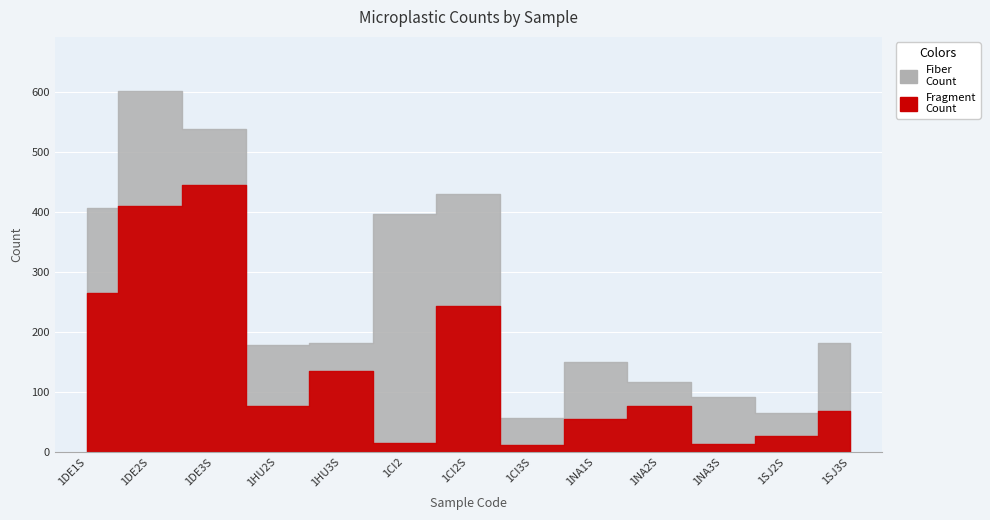

Which series has the largest total across all categories?

Fragment